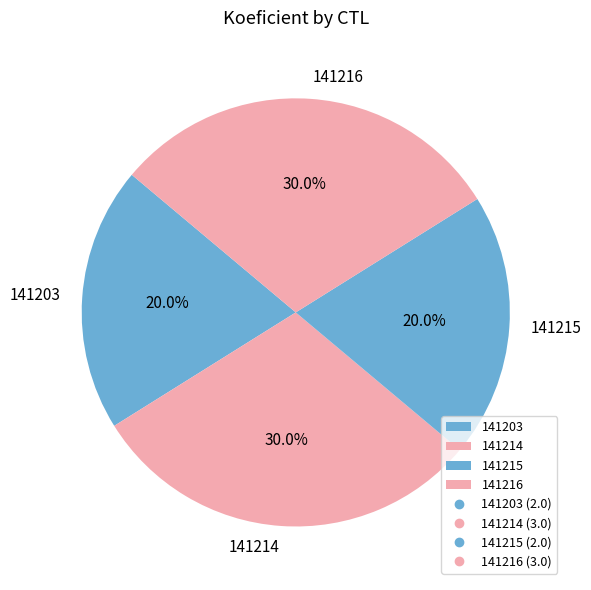

What is the ratio of the value at 141214 to the value at 141215?

1.5